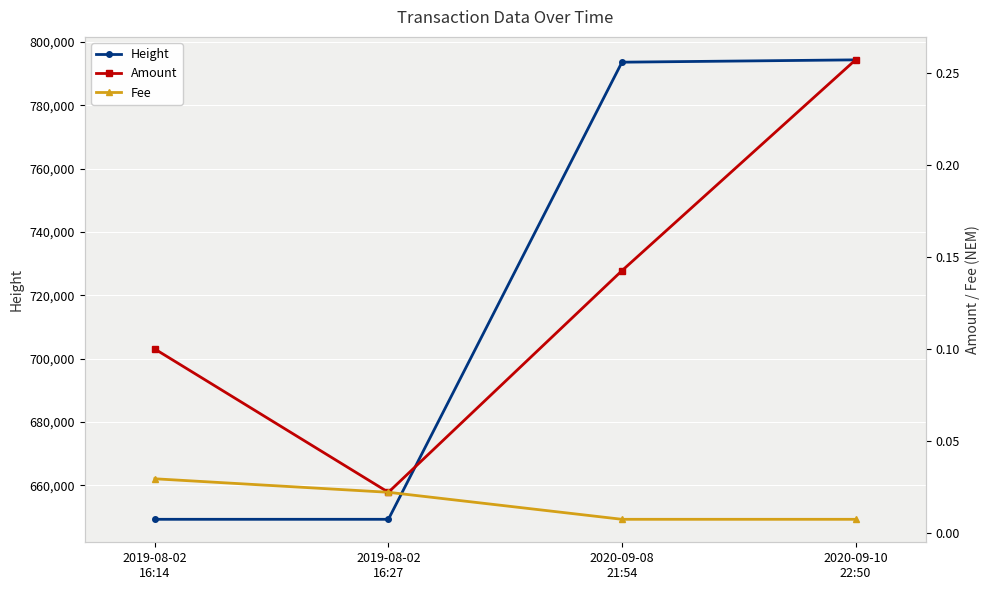

True or false: Fee and Amount intersect in this chart.

False